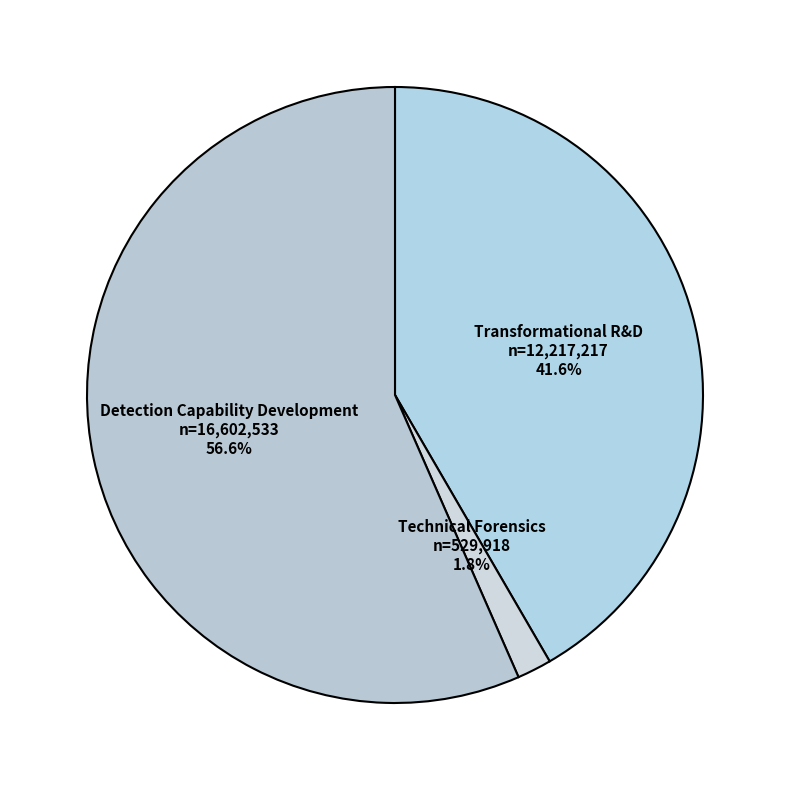

To the nearest percent, what is the difference between the largest and smallest slice percentages?

55%